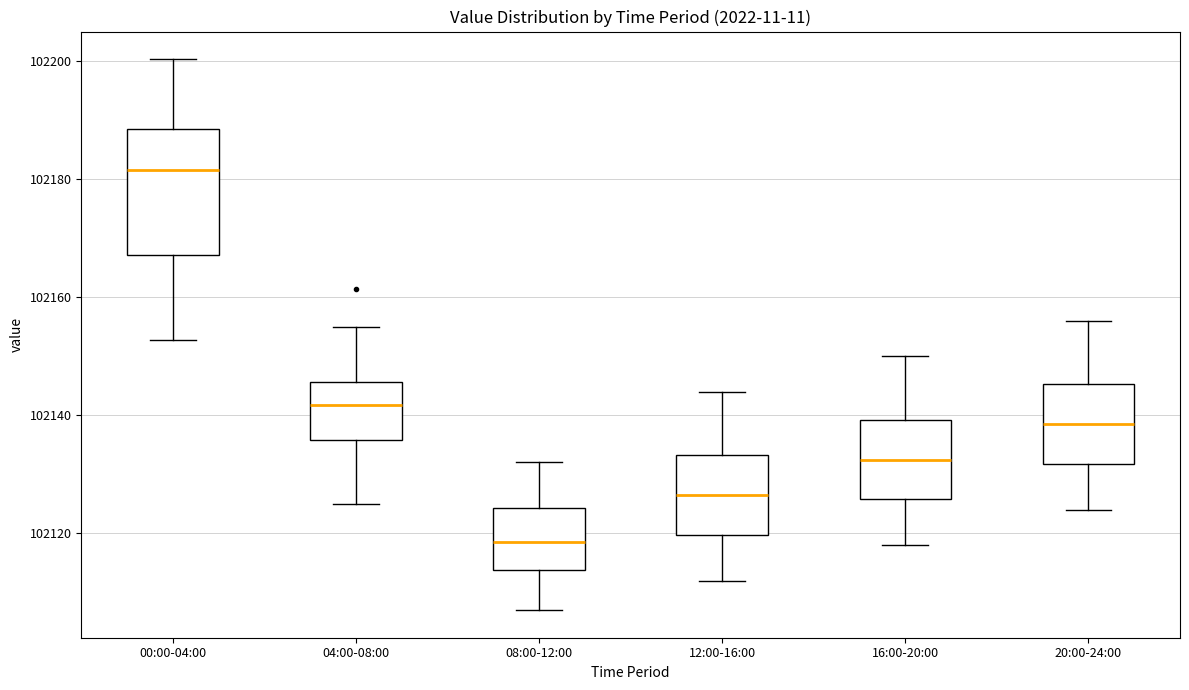

Comparing the boxes themselves (not the whiskers), which one is the tallest?

00:00-04:00